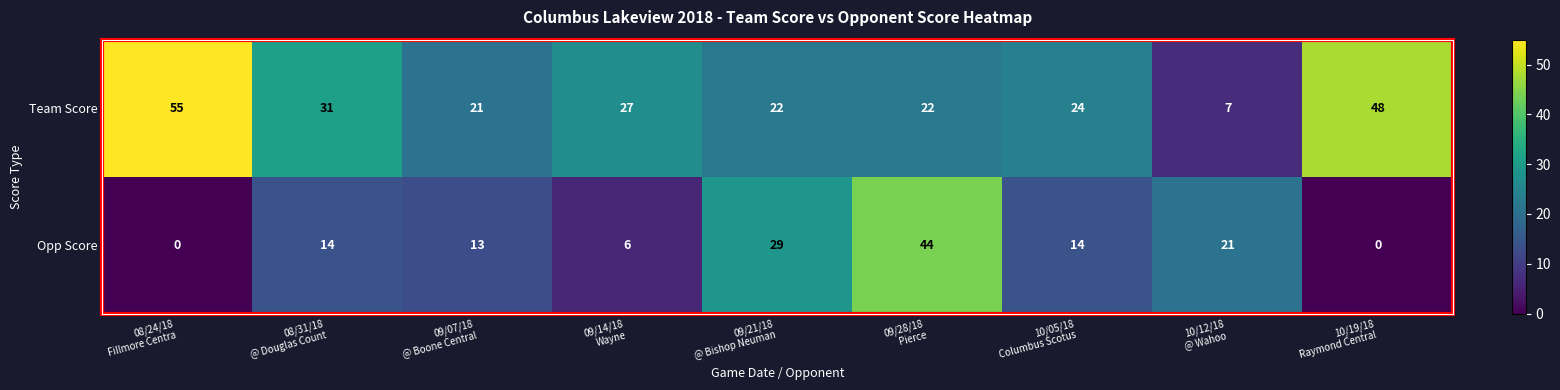

At which category is the sum across all series the highest?

09/28/18
Pierce